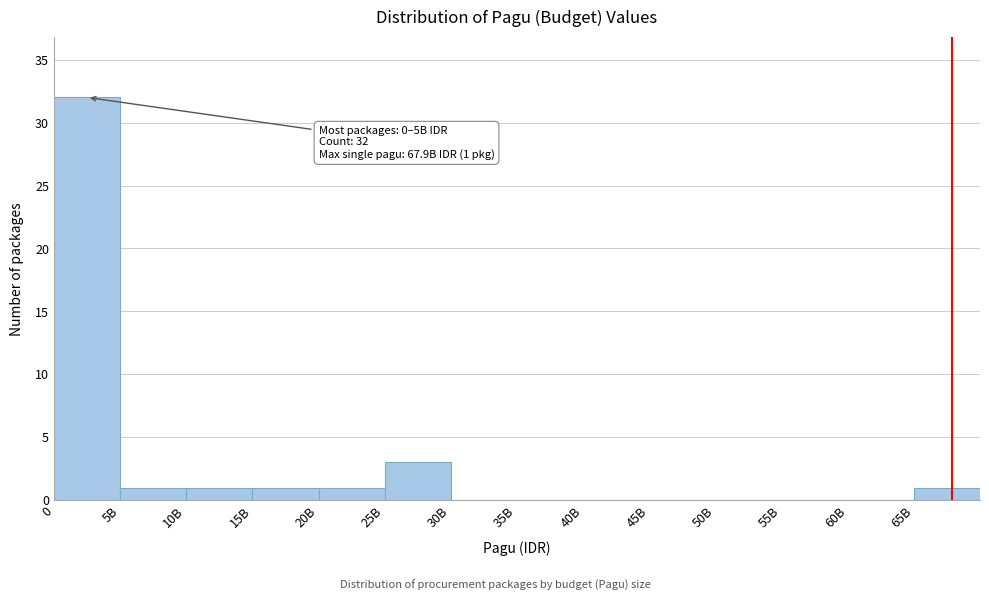

Reading left to right, transcribe all the data shown in this chart.

0=32	5B=1	10B=1	15B=1	20B=1	25B=3	30B=0	35B=0	40B=0	45B=0	50B=0	55B=0	60B=0	65B=1